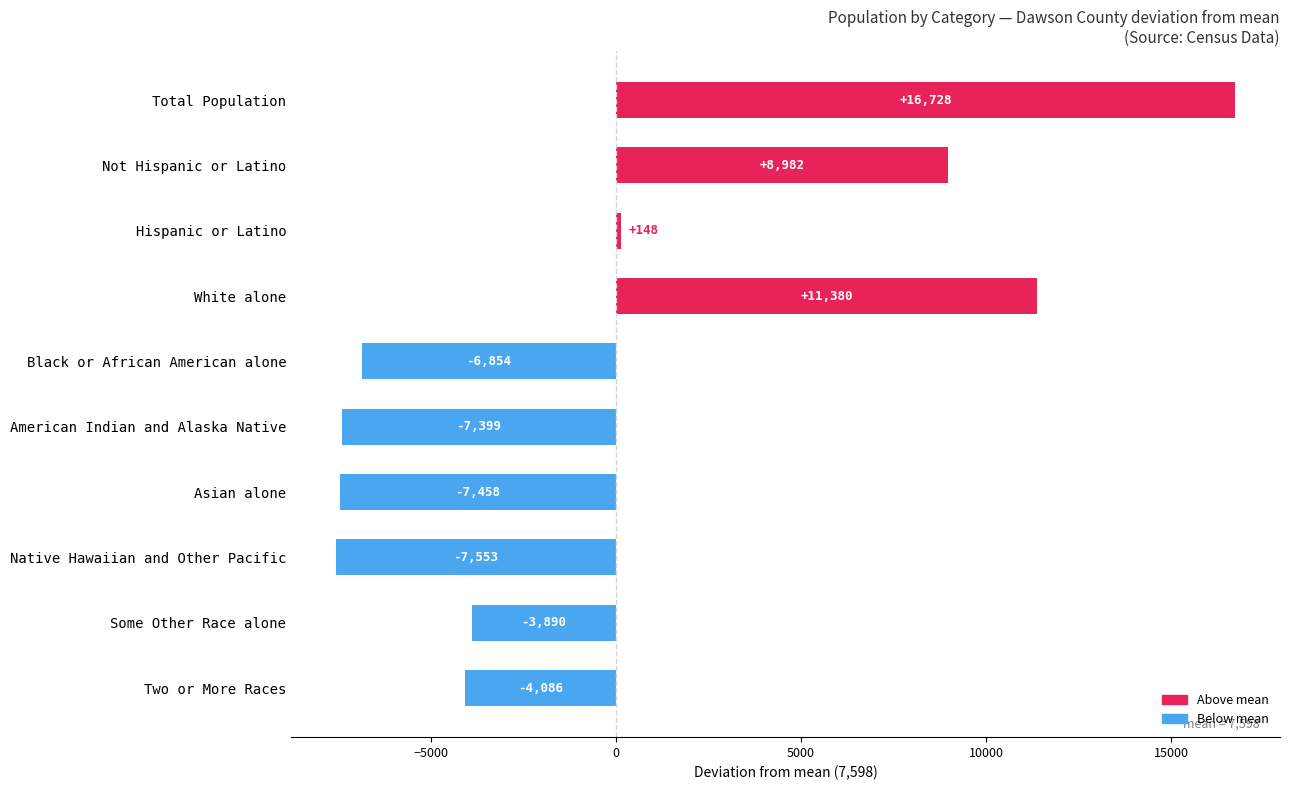

Rank the categories by value from lowest to highest.

Native Hawaiian and Other Pacific, Asian alone, American Indian and Alaska Native, Black or African American alone, Two or More Races, Some Other Race alone, Hispanic or Latino, Not Hispanic or Latino, White alone, Total Population